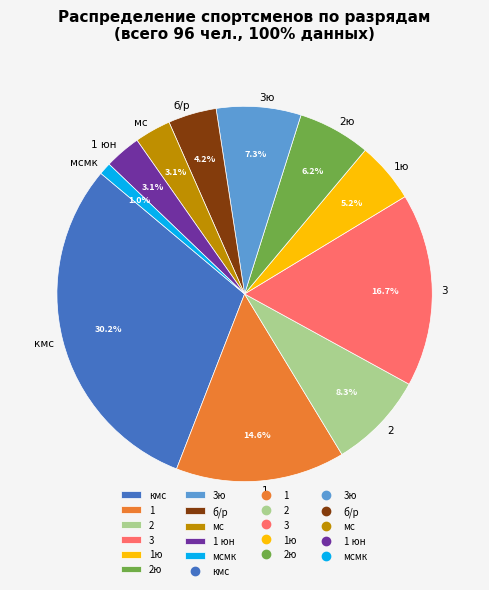

What is the ratio of the value at 2ю to the value at 3?

0.4